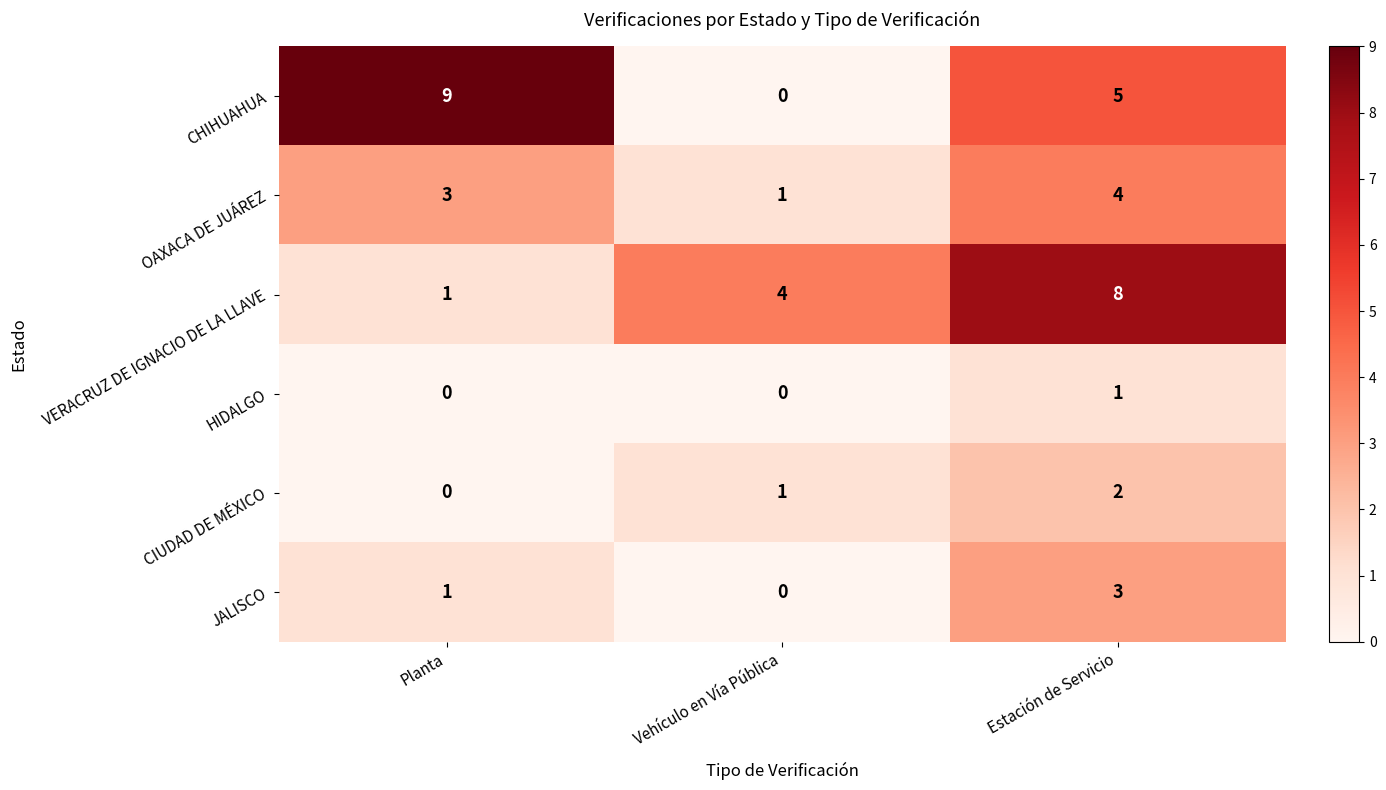

Between Vehículo en Vía Pública and Estación de Servicio, which series saw the biggest shift?

CHIHUAHUA